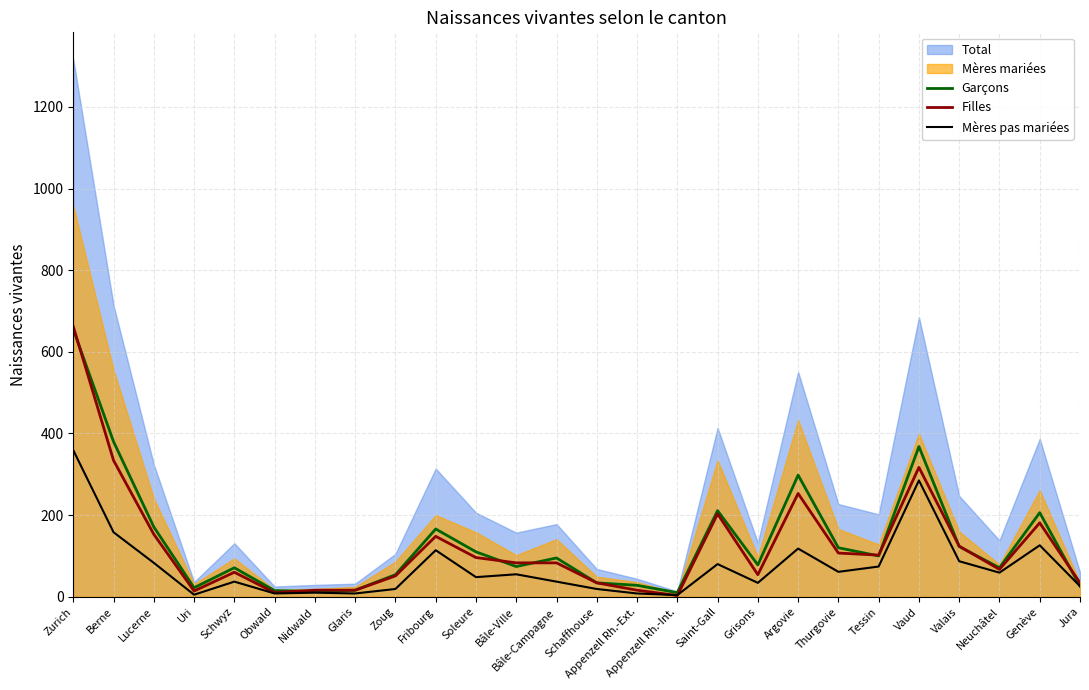

What is the total value across all series at Bâle-Ville?

212